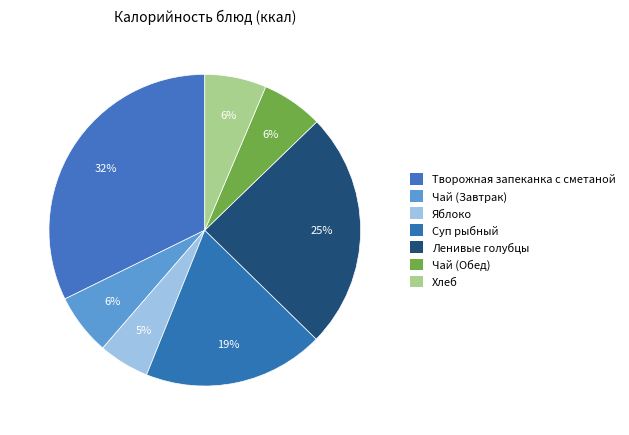

To the nearest percent, what percentage of the pie is Хлеб?

6%